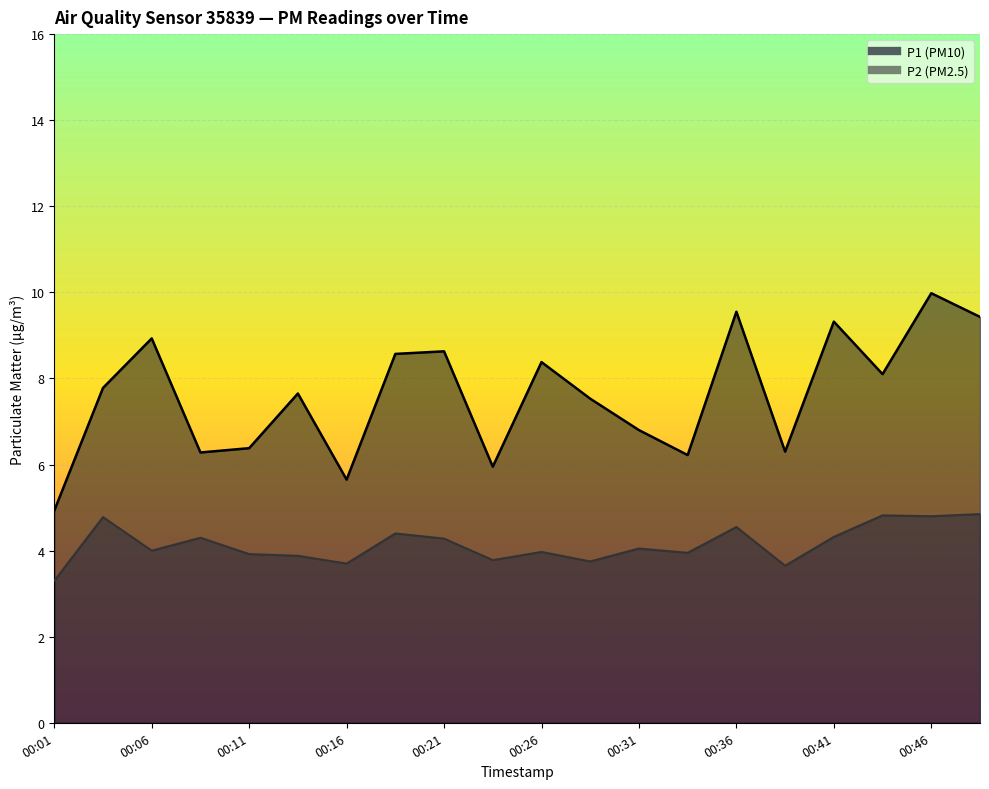

List the series in order of their overall mean, highest first.

P1, P2